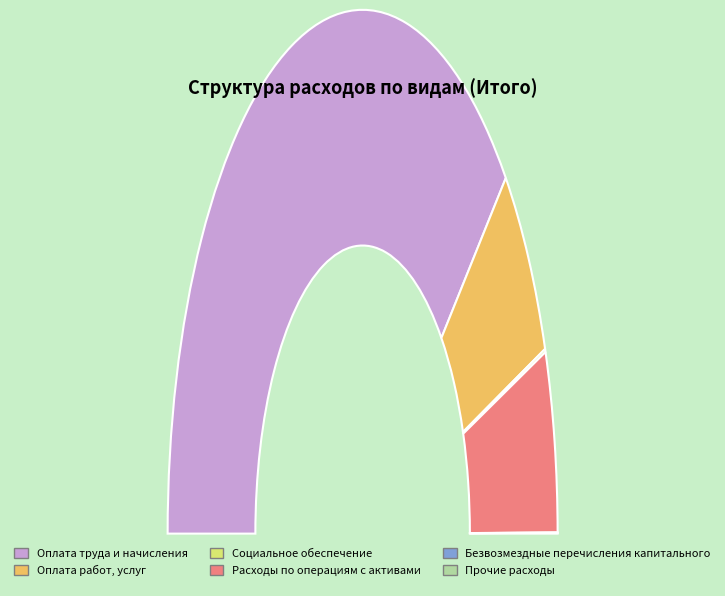

Does Расходы по операциям с активами represent more than half of the total?

No